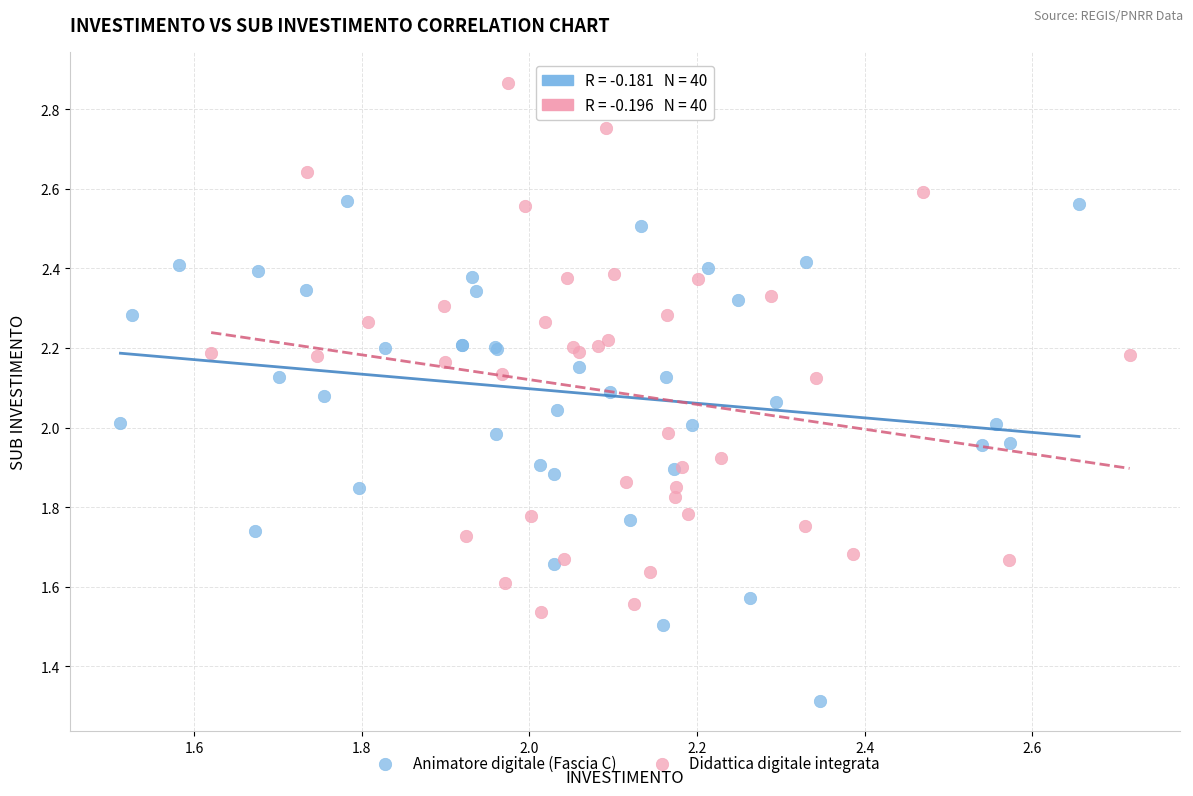

Which series contains the highest Y value?

Didattica digitale integrata